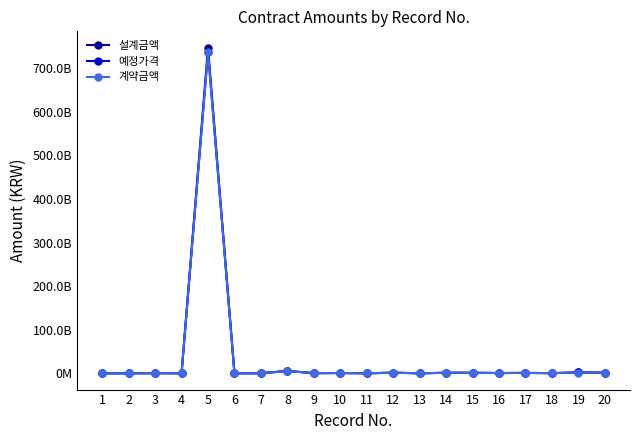

The value of 계약금액 at 8 is 5040000000. True or false?

True